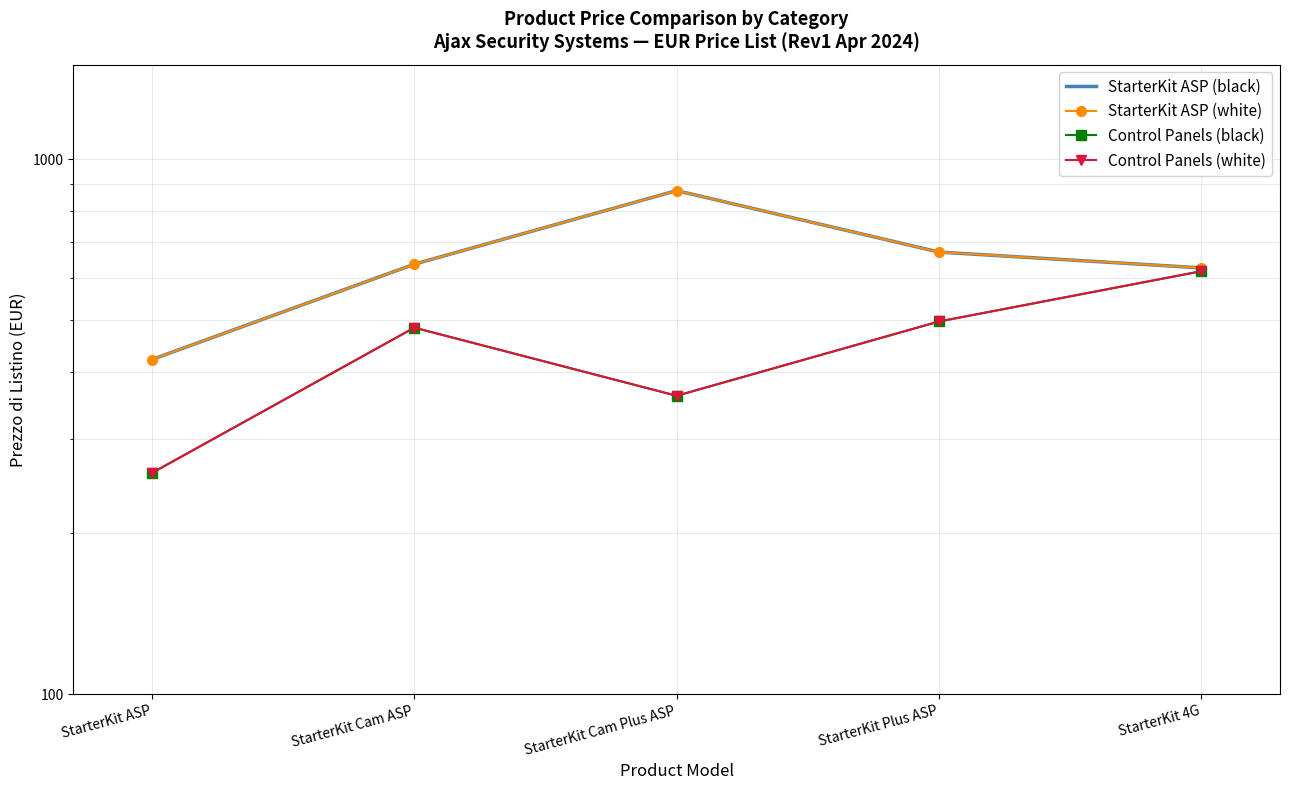

Which label corresponds to the smallest value in the chart?

StarterKit ASP